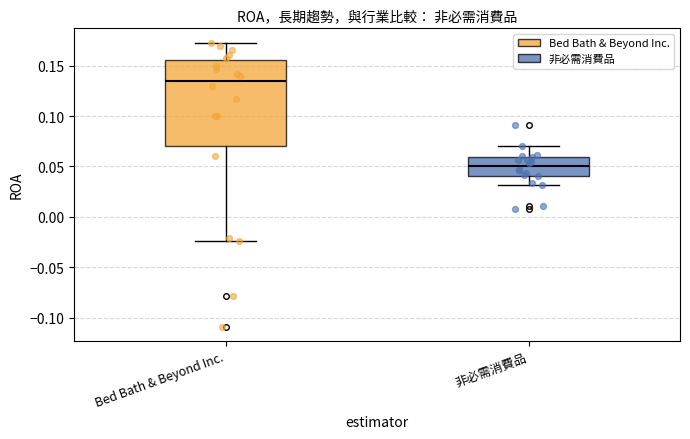

Comparing the boxes themselves (not the whiskers), which one is the tallest?

Bed Bath & Beyond Inc.